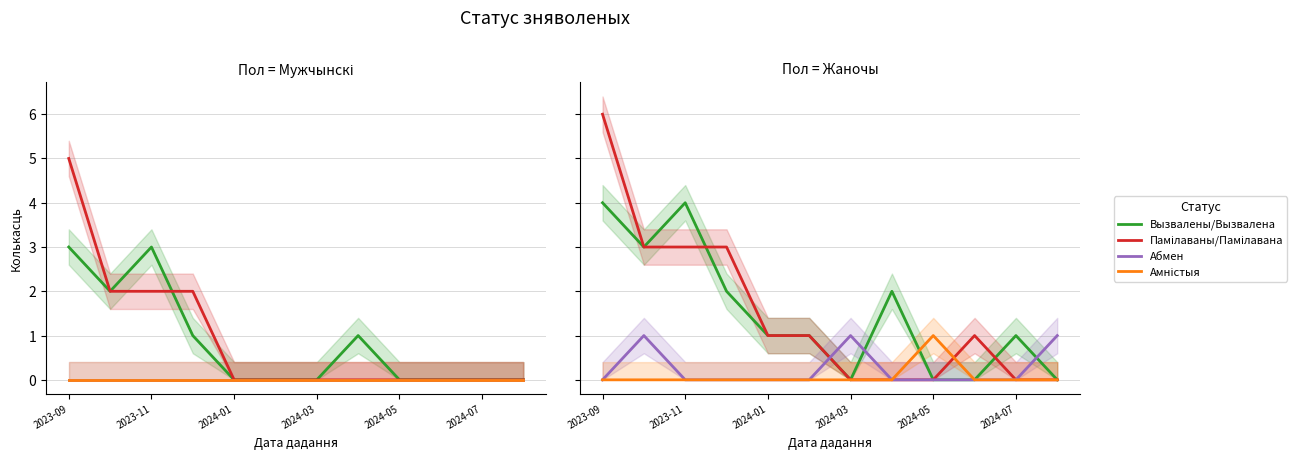

At which label does Вызвалены/Вызвалена reach its peak?

2023-09